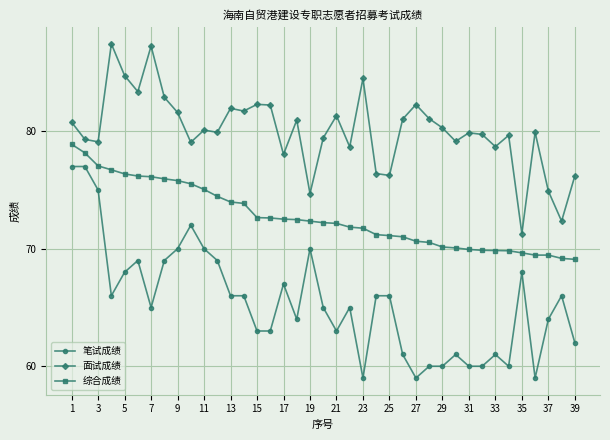

True or false: 面试成绩 and 综合成绩 cross at least once.

False